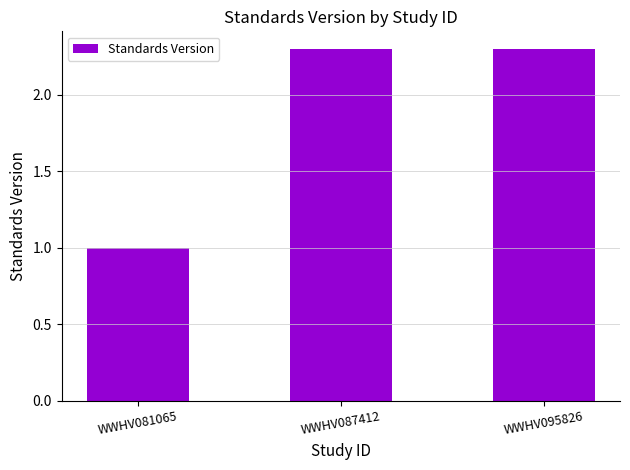

The value at WWHV081065 is 1.0. True or false?

True